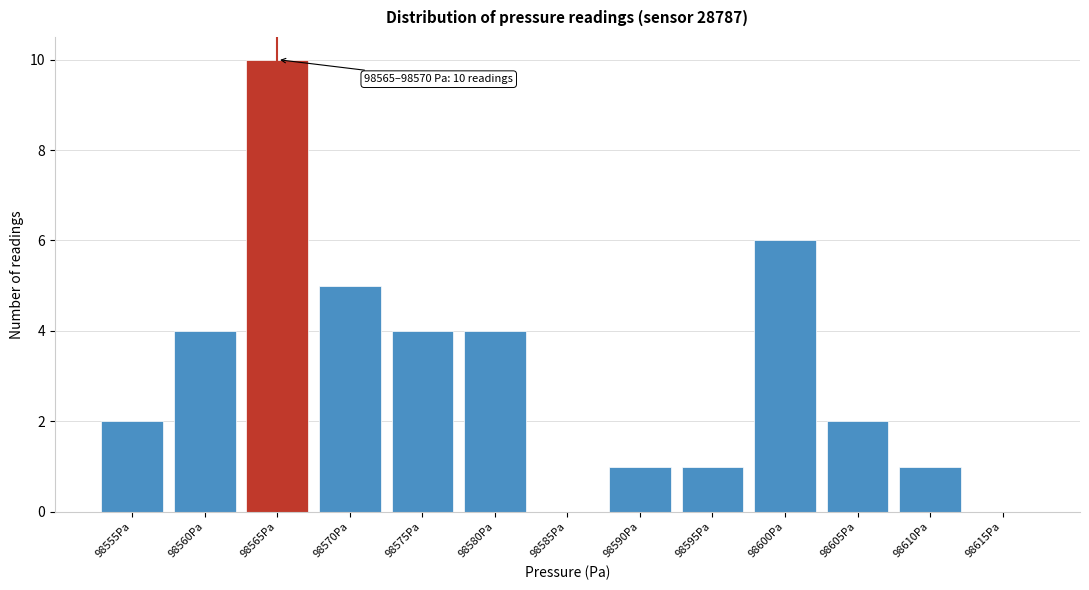

Reading right to left, list all the values displayed in this chart.

98615Pa=0	98610Pa=1	98605Pa=2	98600Pa=6	98595Pa=1	98590Pa=1	98585Pa=0	98580Pa=4	98575Pa=4	98570Pa=5	98565Pa=10	98560Pa=4	98555Pa=2